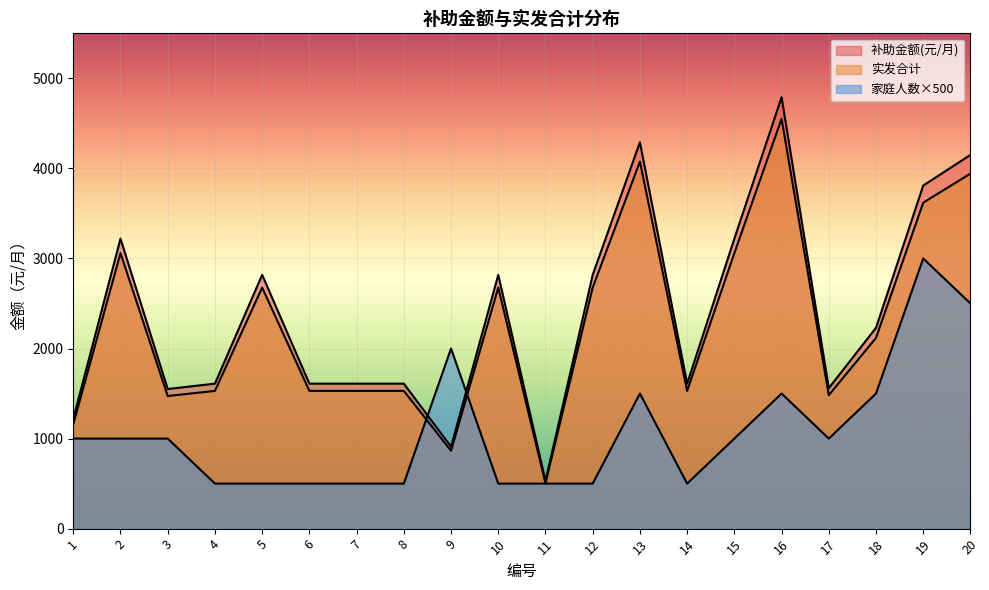

What is the difference between the highest and lowest values at 20?

1650.0